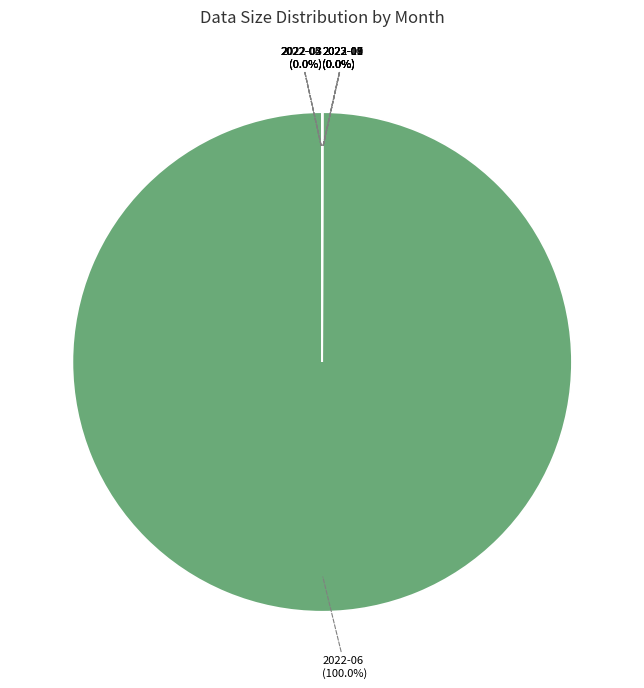

Is there a majority slice in this chart?

Yes